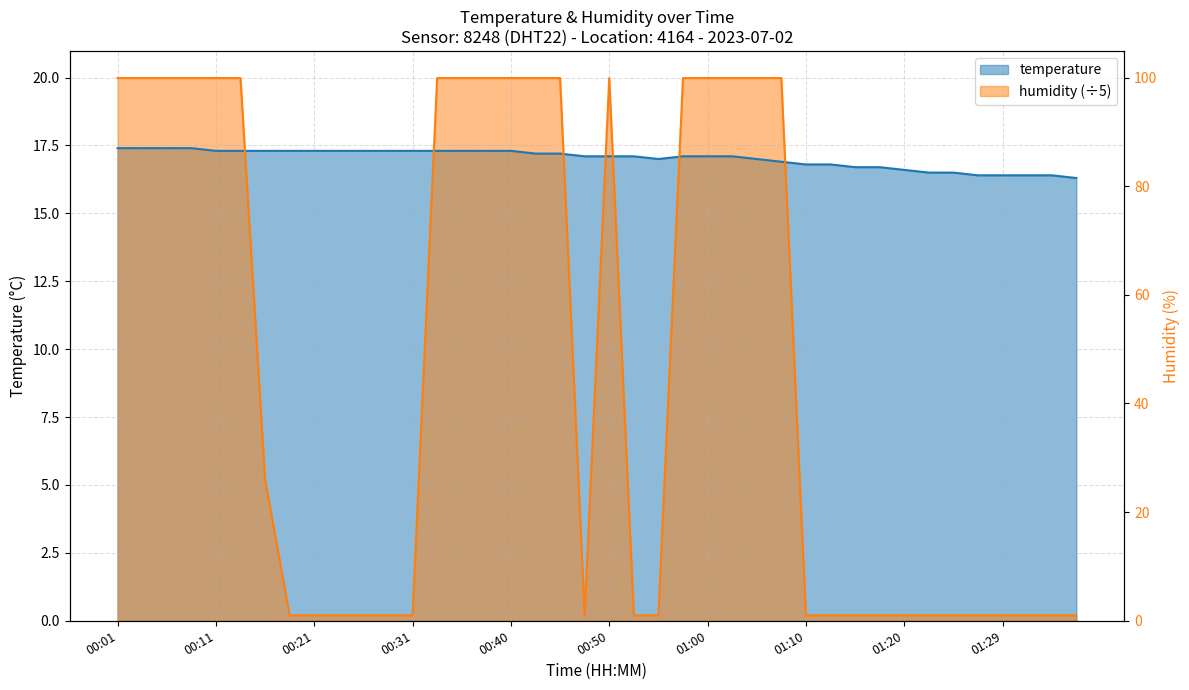

List the labels in order of humidity value, largest first.

00:01, 00:04, 00:06, 00:09, 00:11, 00:14, 00:33, 00:35, 00:38, 00:40, 00:43, 00:45, 00:50, 00:57, 01:00, 01:02, 01:05, 01:07, 00:16, 00:18, 00:21, 00:23, 00:26, 00:28, 00:31, 00:48, 00:52, 00:55, 01:10, 01:12, 01:15, 01:17, 01:20, 01:22, 01:24, 01:27, 01:29, 01:32, 01:34, 01:37